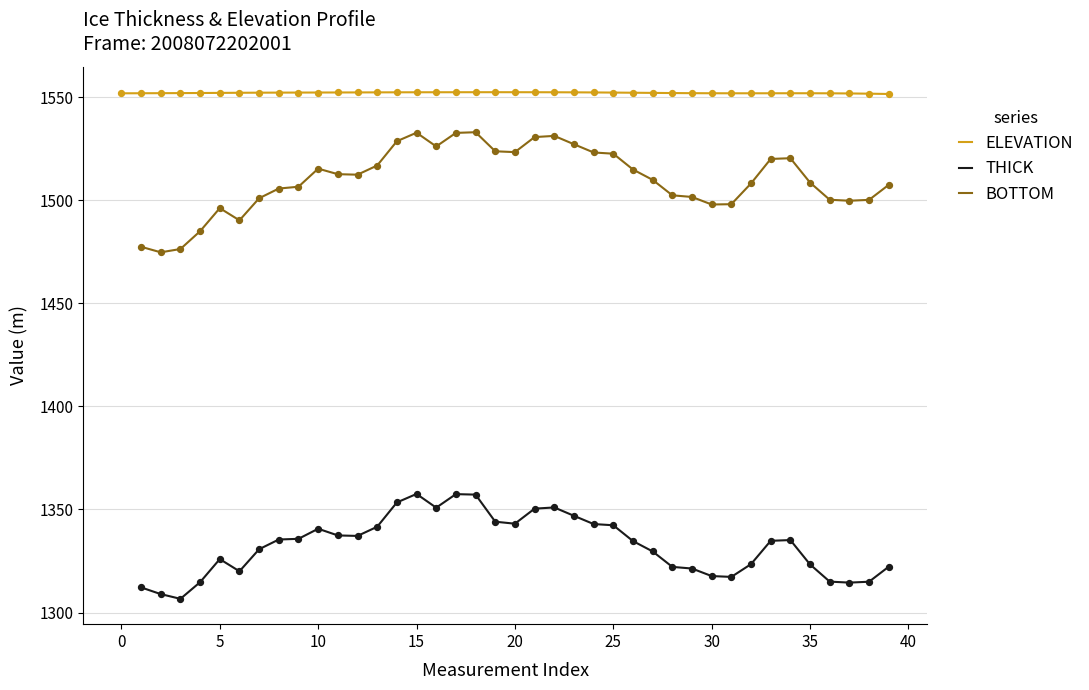

Which series has the largest total across all categories?

ELEVATION